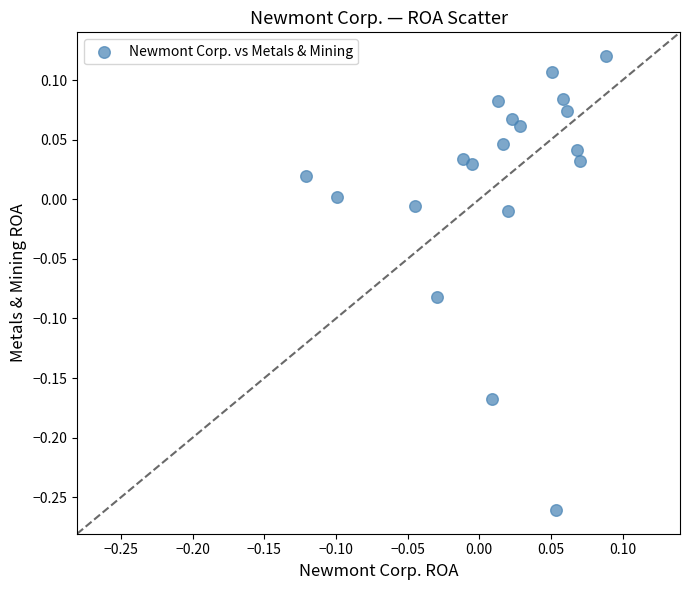

What is the range of Y values (max minus min)?

0.4